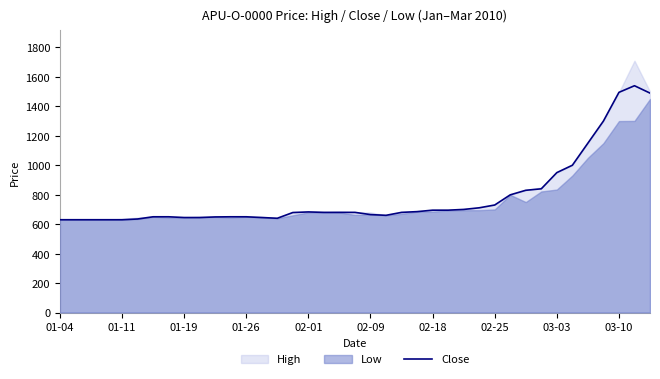

How many interior local valleys (lower than both neighbors) does the data have?

2